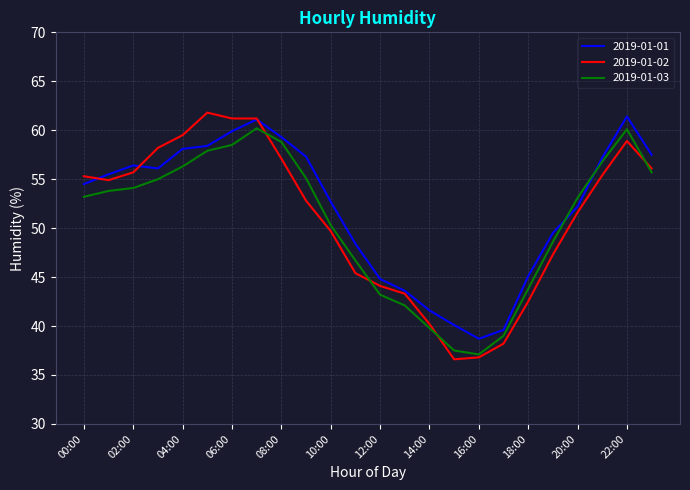

Which series has the widest spread of values?

2019-01-02